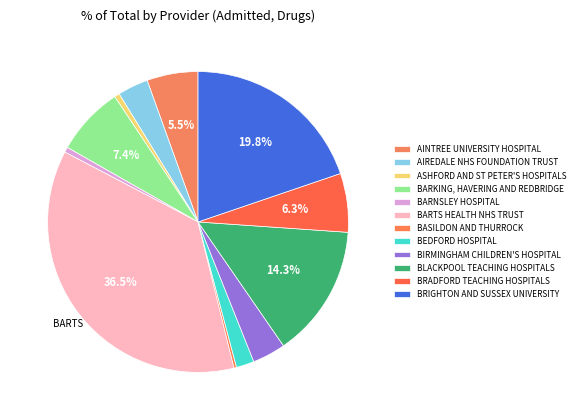

Is there any slice that represents more than half of the pie?

No